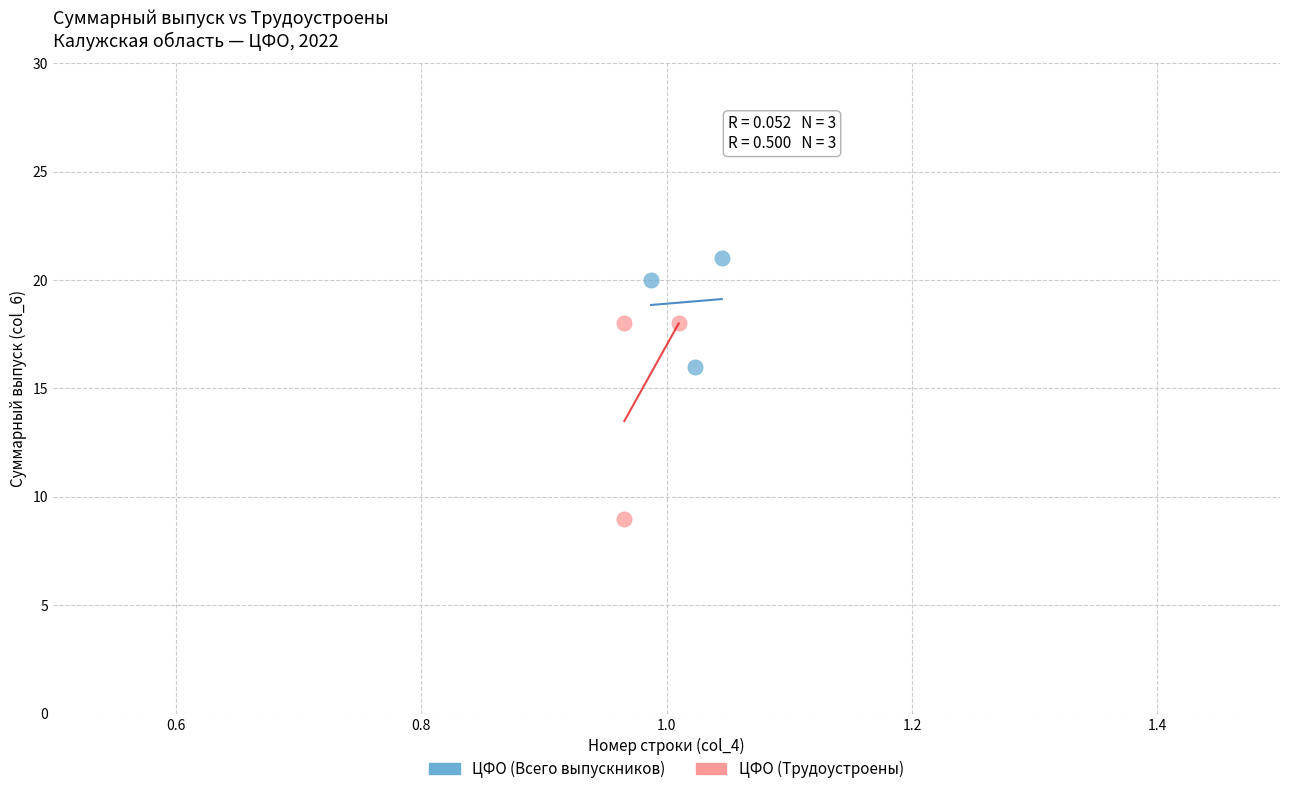

Which series contains the lowest Y value?

ЦФО (Трудоустроены)